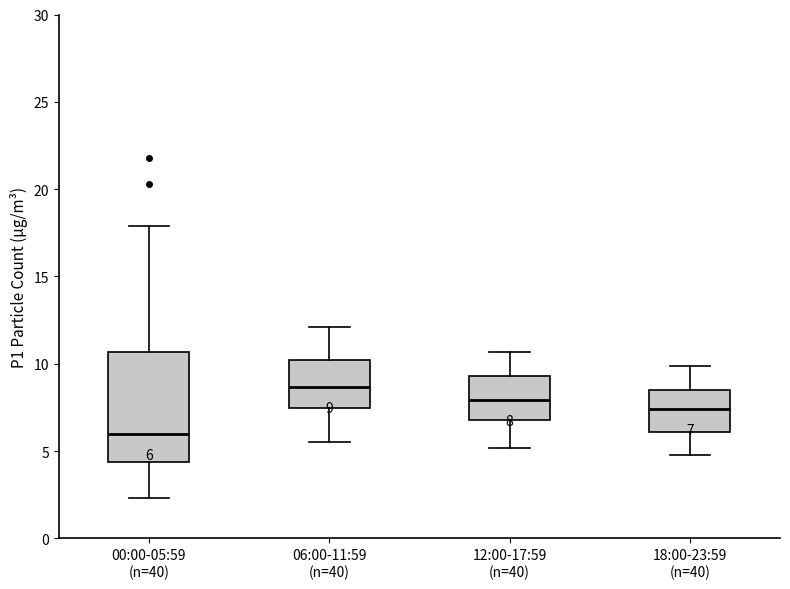

Which box has the lowest median line?

00:00-05:59 (n=40)